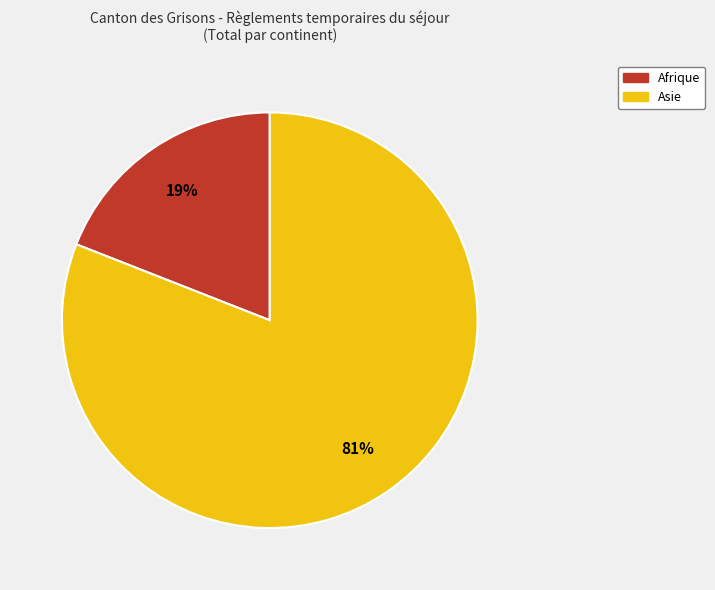

Between Afrique and Asie, which is larger?

Asie